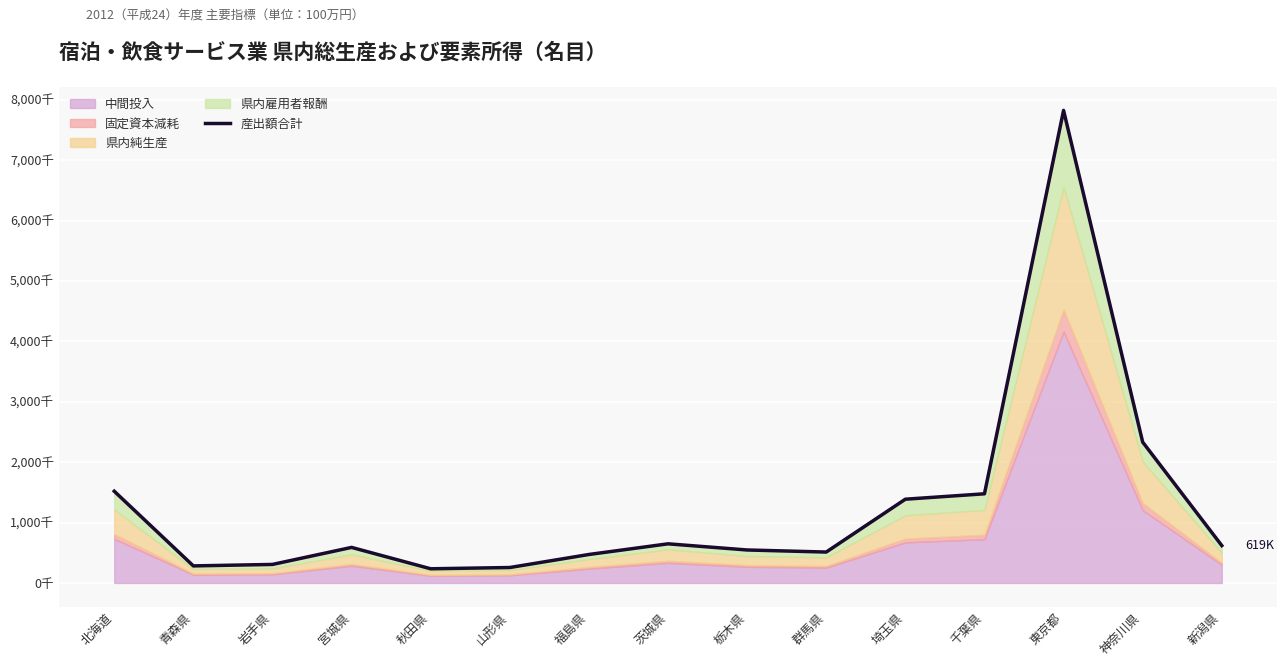

Rank the categories by value from lowest to highest.

秋田県, 山形県, 青森県, 岩手県, 福島県, 群馬県, 栃木県, 宮城県, 新潟県, 茨城県, 埼玉県, 千葉県, 北海道, 神奈川県, 東京都